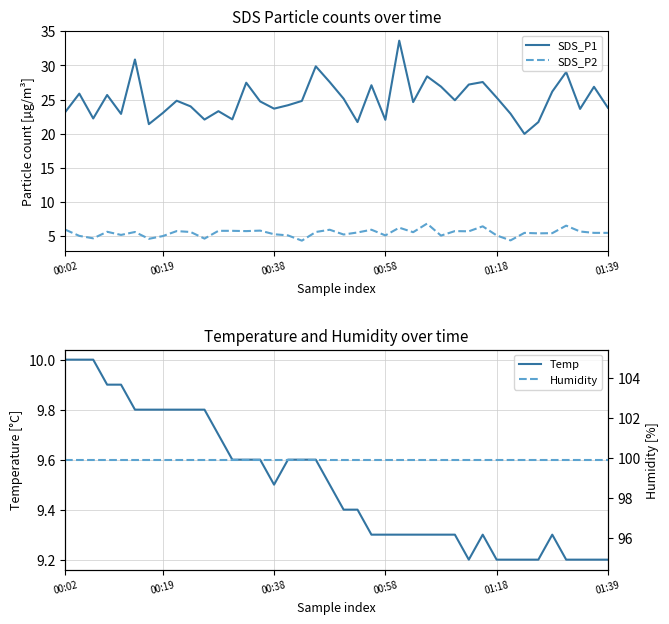

What is the maximum value shown in the chart?

99.9